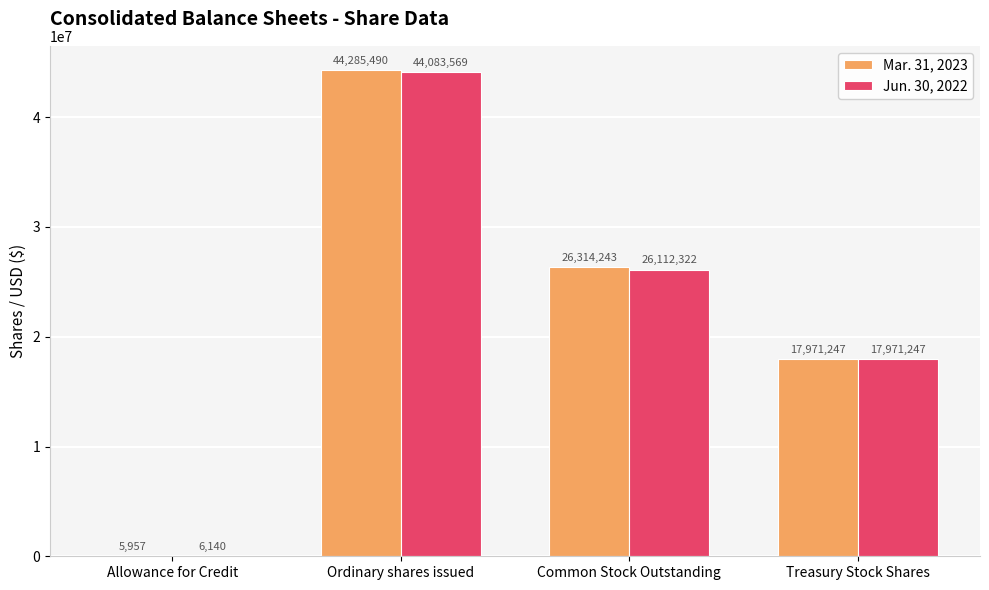

What is the total value across all series at Treasury Stock Shares?

35942494